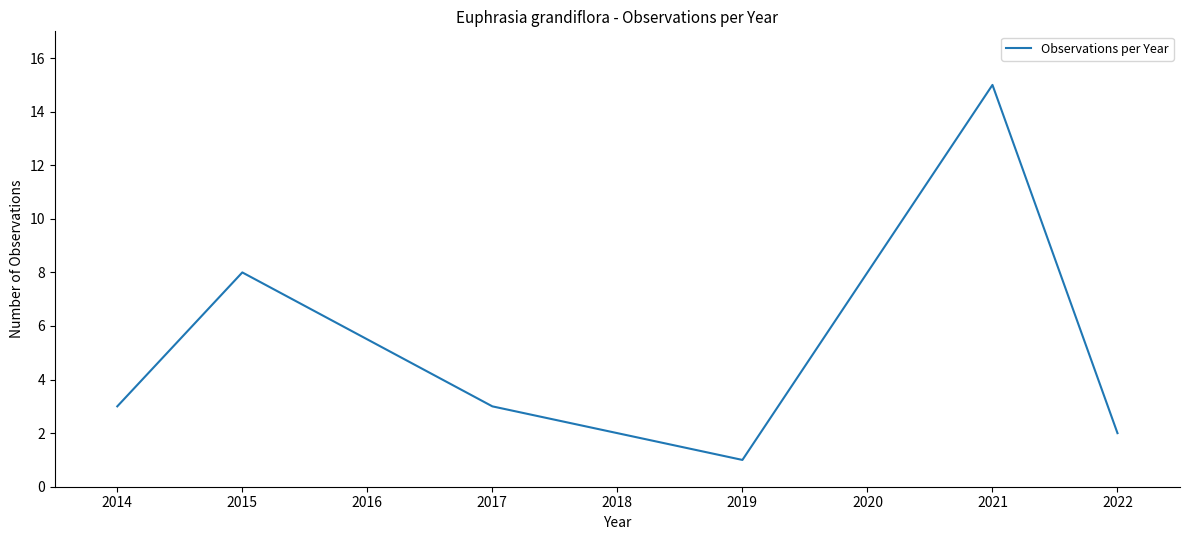

Approximately how many times larger is the value at 2019 compared to 2014?

0.3